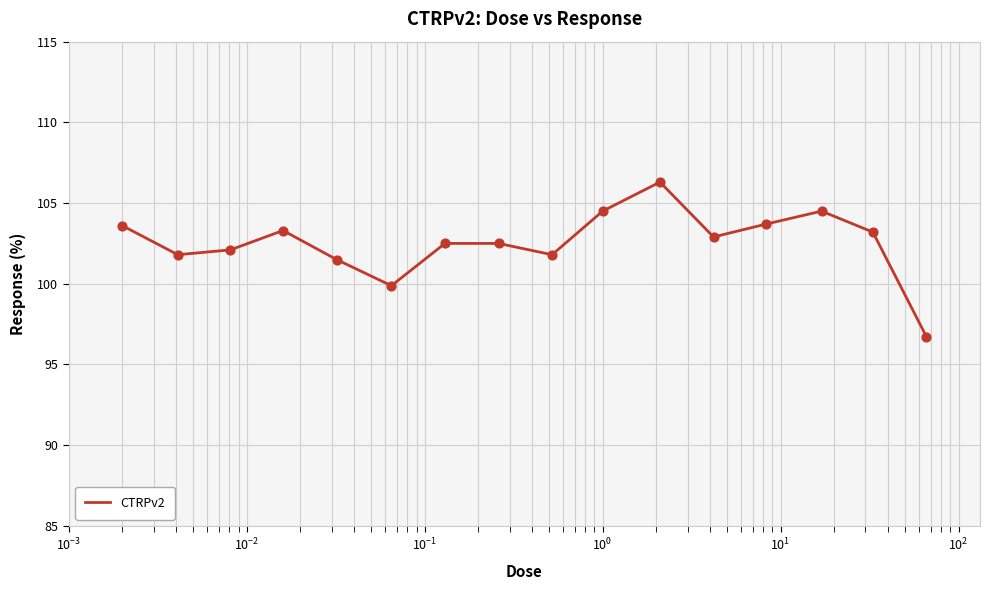

What is the maximum value shown in the chart?

106.3